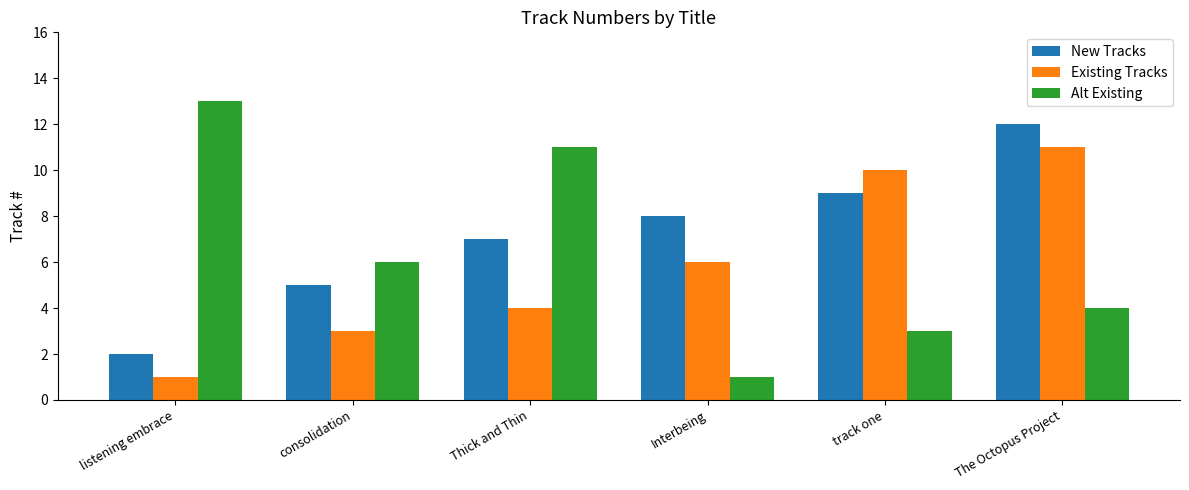

Rank the series by their average value, from highest to lowest.

New Tracks, Alt Existing, Existing Tracks